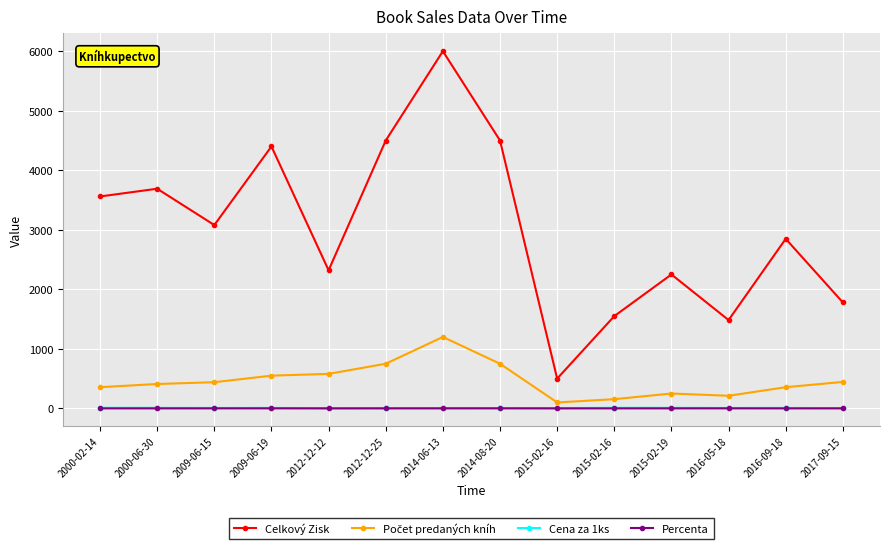

True or false: Percenta has a value of 0.2 at 2015-02-16.

True